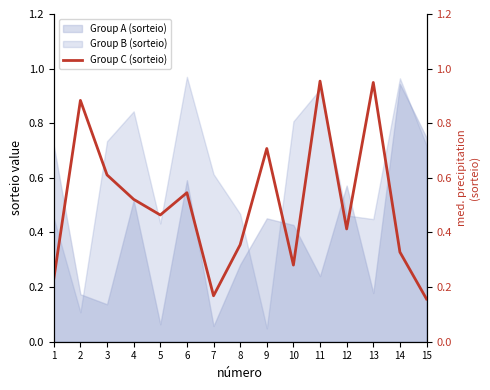

What is the greatest value displayed?

1.0